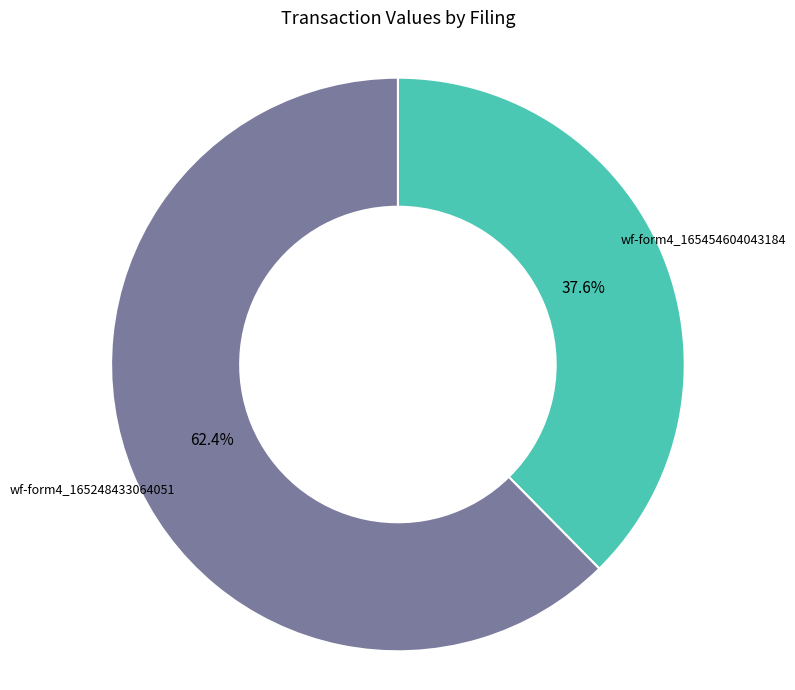

Is there any slice that represents more than half of the pie?

Yes